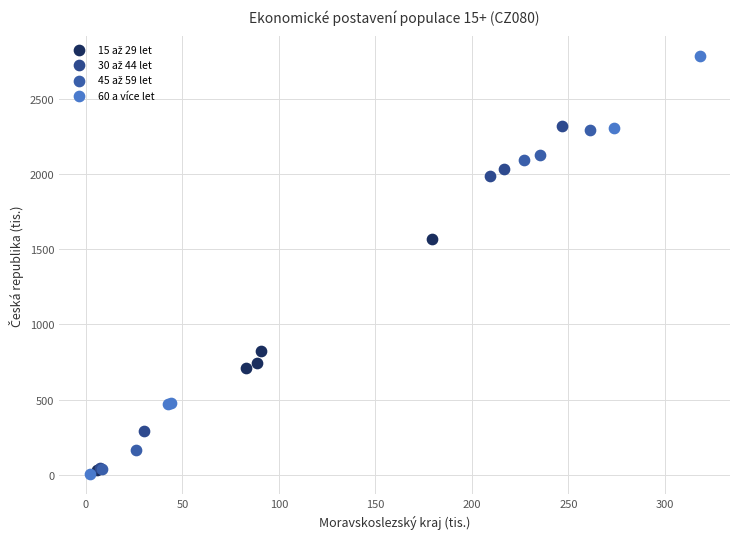

Which series has the largest Y range (max minus min)?

60 a více let